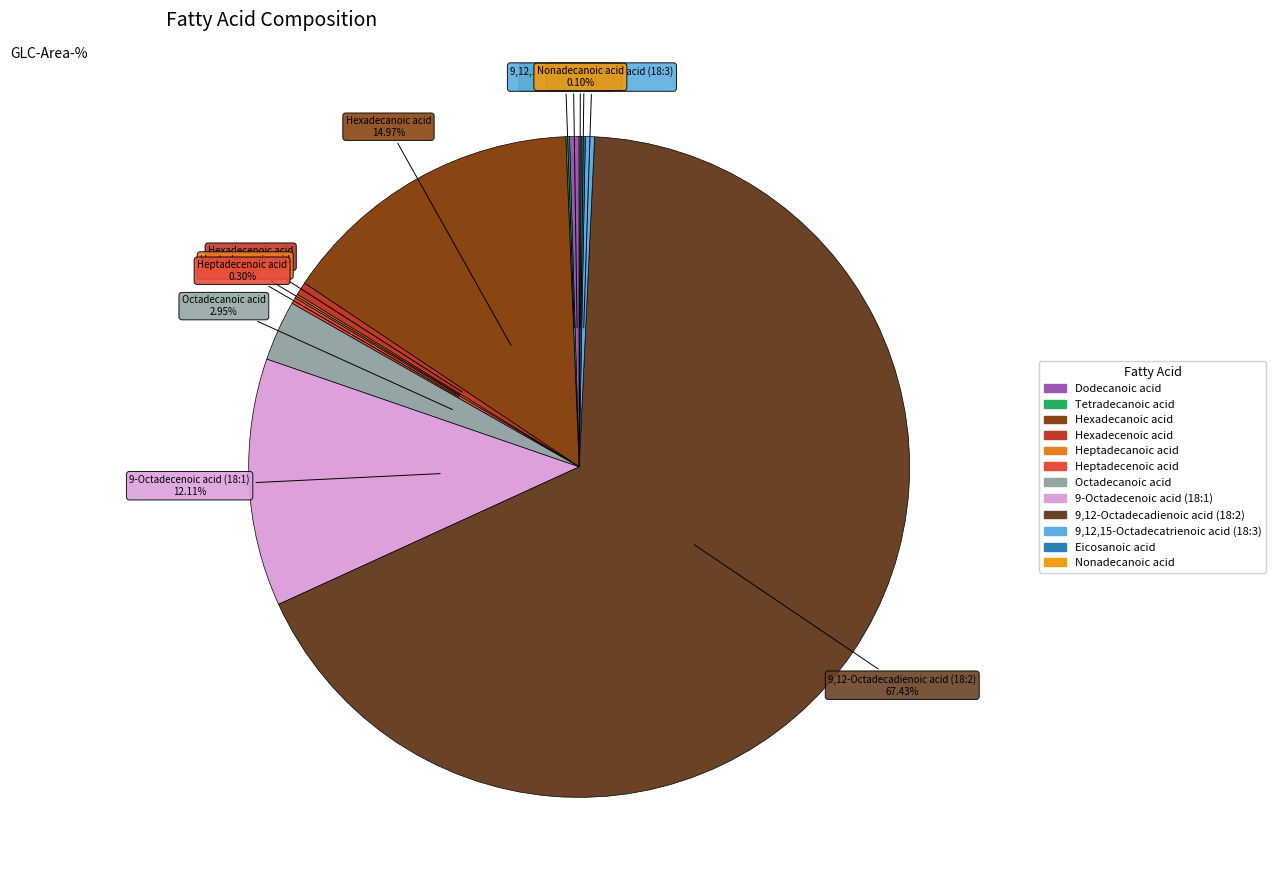

Is the sum of Heptadecenoic acid and Hexadecanoic acid greater than half?

No